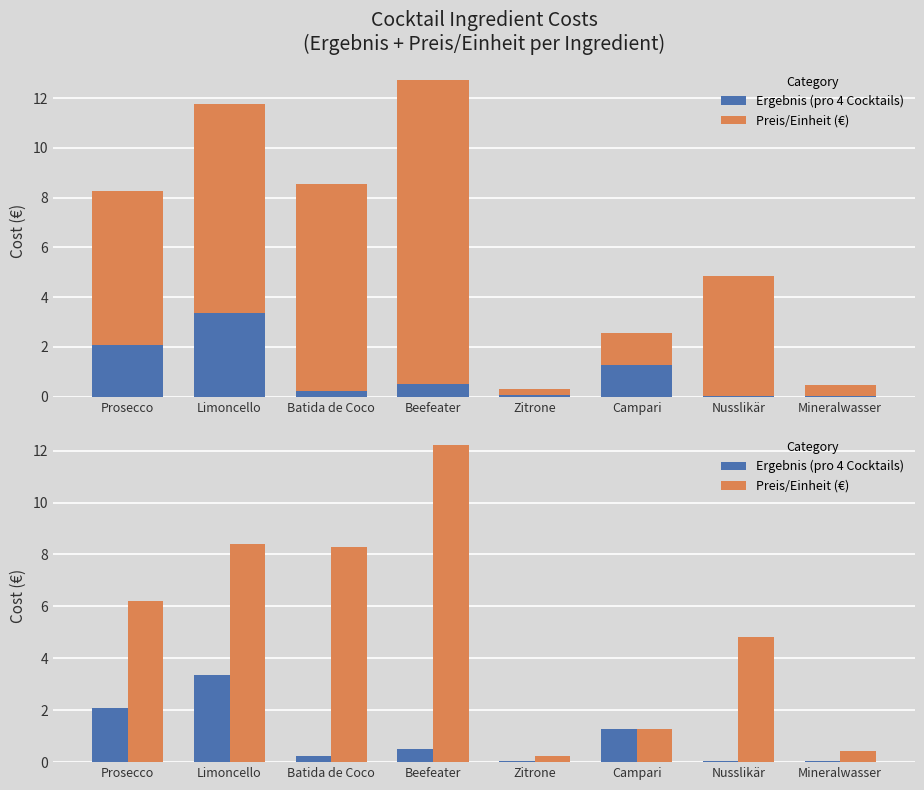

Reading left to right, transcribe all the data shown in this chart.

Ergebnis (pro 4 Cocktails): Prosecco=2.1	Limoncello=3.4	Batida de Coco=0.2	Beefeater=0.5	Zitrone=0.1	Campari=1.3	Nusslikär=0.0	Mineralwasser=0.0
Preis/Einheit (€): Prosecco=6.2	Limoncello=8.4	Batida de Coco=8.3	Beefeater=12.2	Zitrone=0.2	Campari=1.3	Nusslikär=4.8	Mineralwasser=0.4